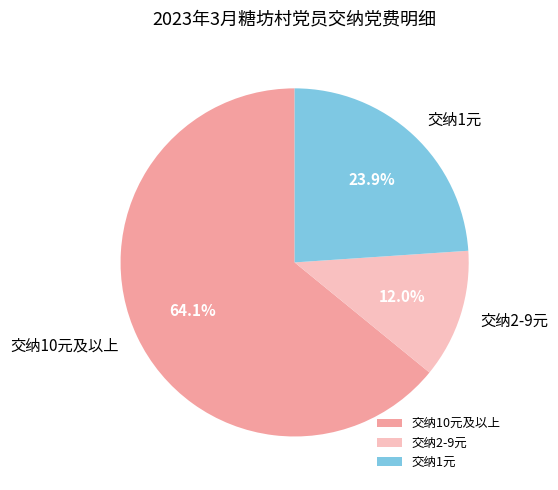

To the nearest percent, what is the difference between the largest and smallest slice percentages?

52%